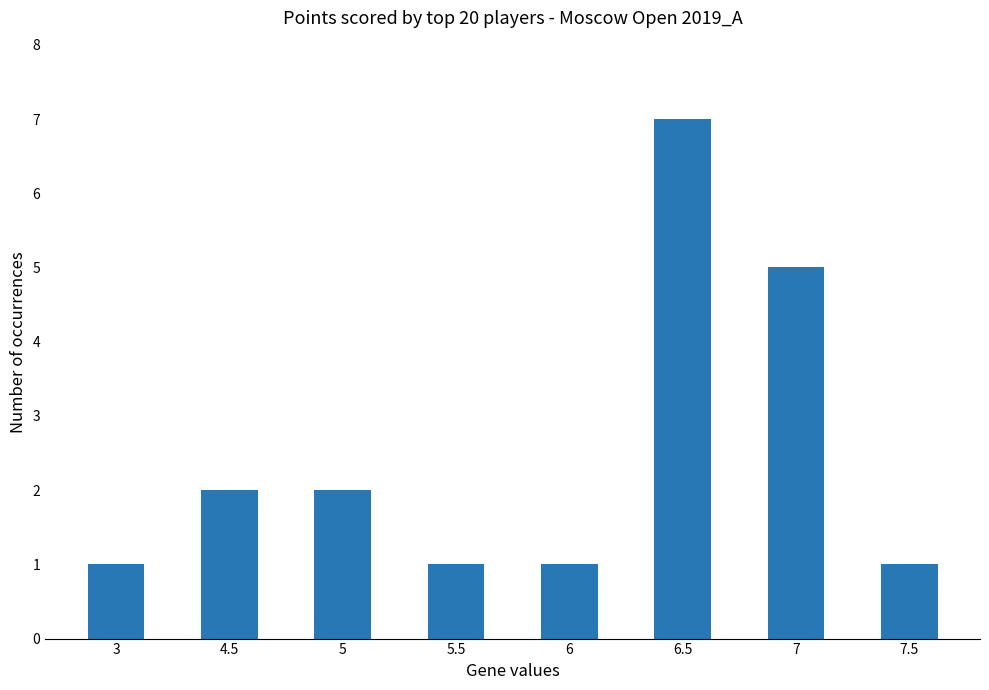

What is the approximate value at 7.5?

1